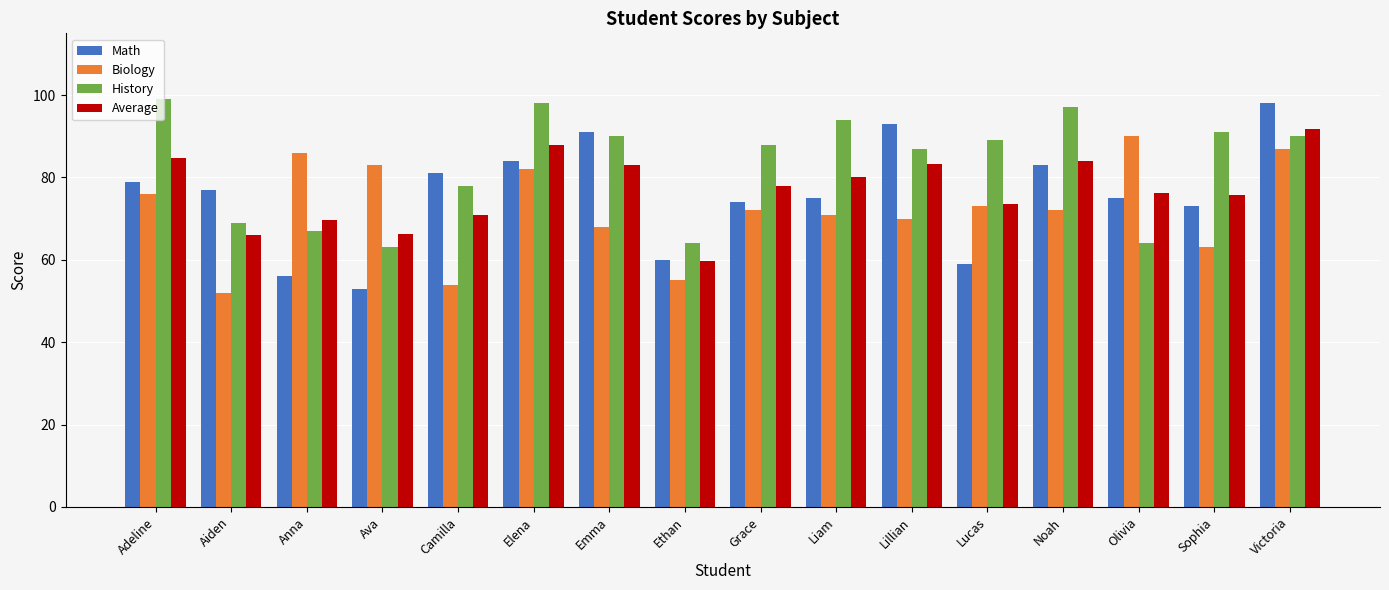

What is the average value of the Math series?

75.7